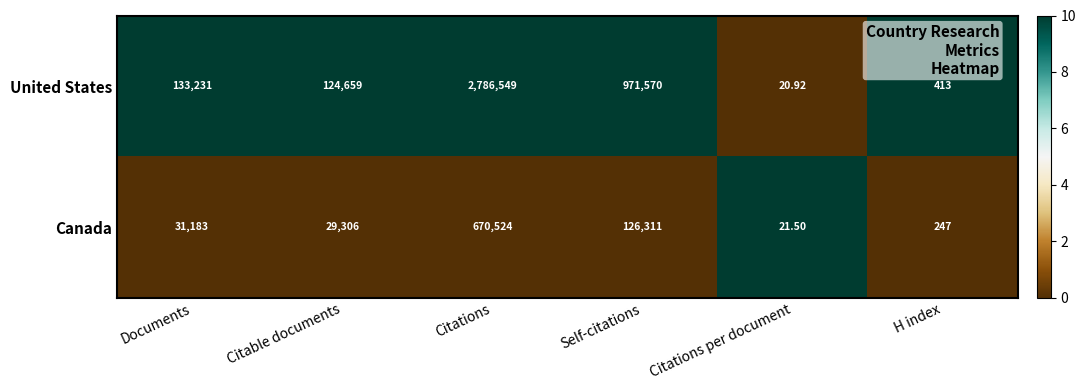

List the series in order of their overall mean, highest first.

United States, Canada